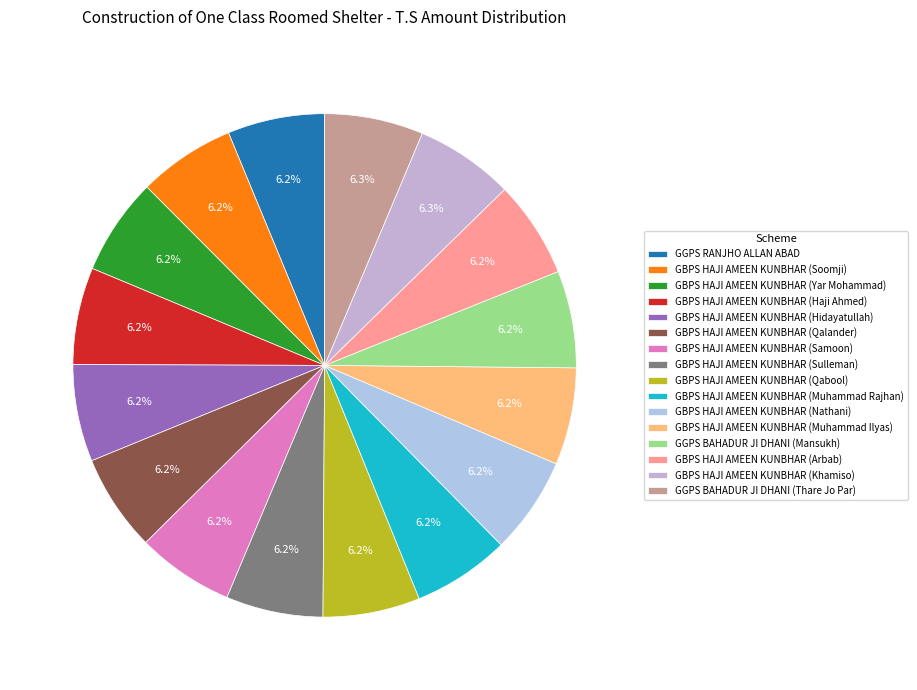

To the nearest percent, what percentage of the pie is GBPS HAJI AMEEN KUNBHAR (Yar Mohammad)?

6%